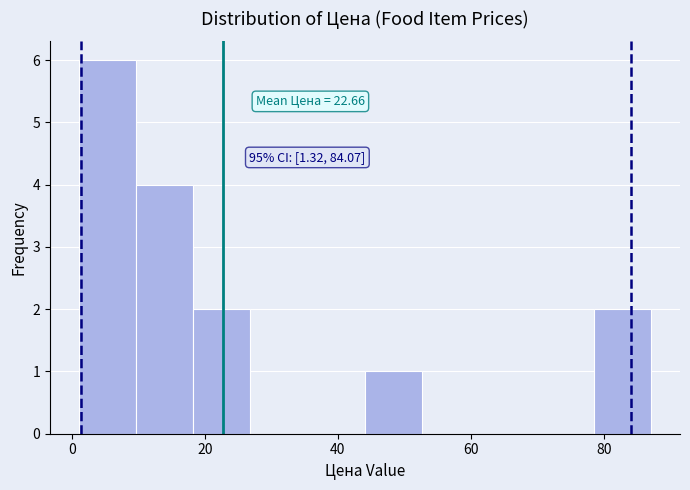

Over which range of the x-axis is the bar tallest?

0 to 10